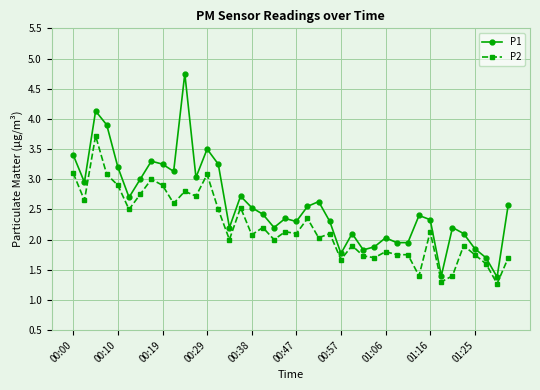

What is the sum of all P2 values?

88.6